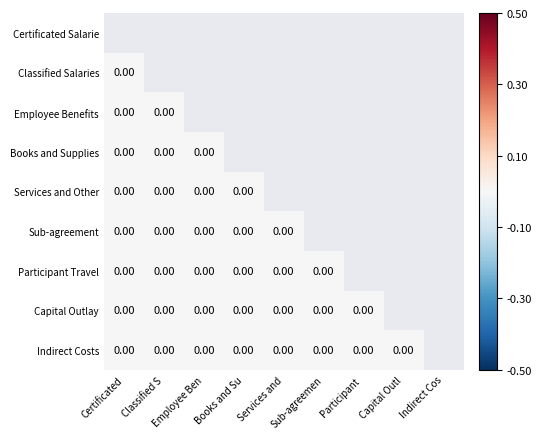

Which has a higher value, Capital Outl or Books and Su?

Books and Su